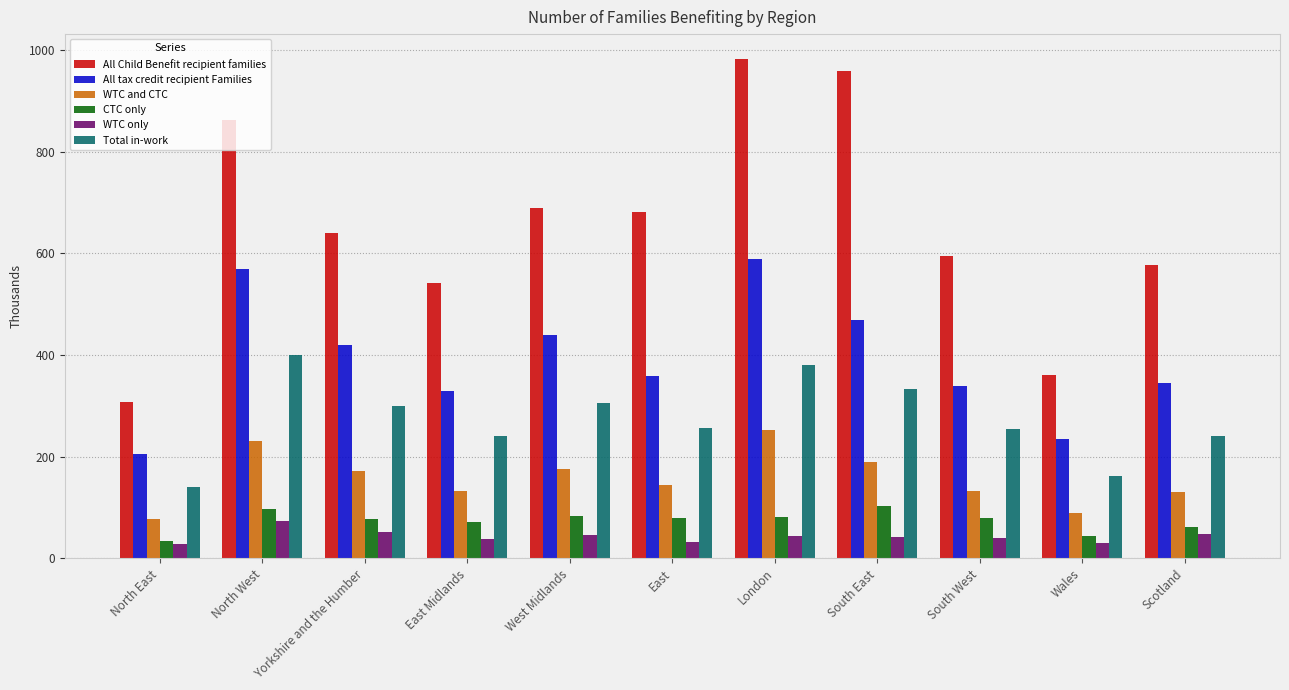

How many categories are shown in the chart?

11